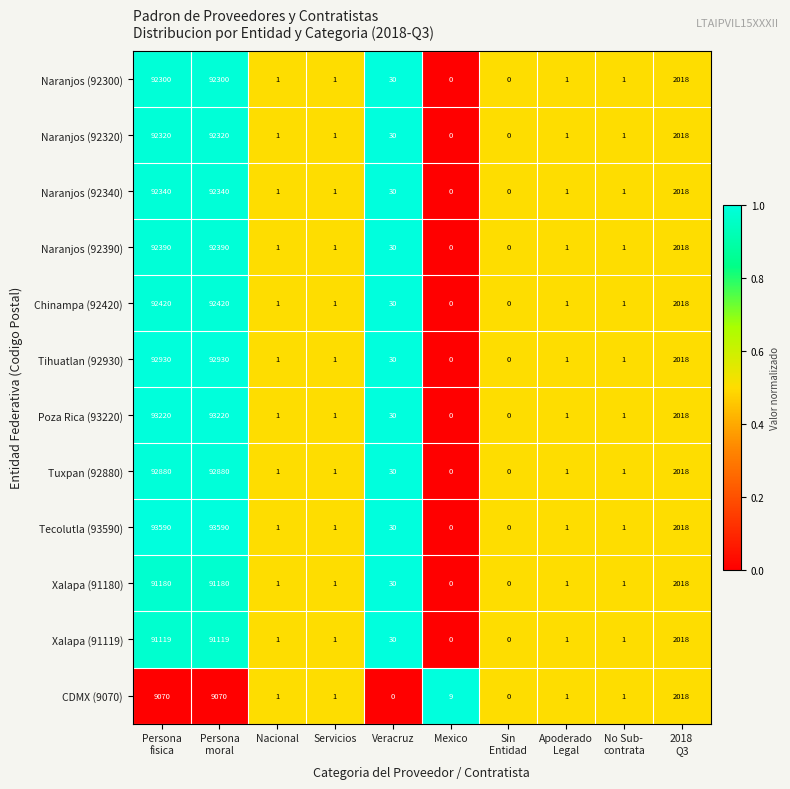

What is the average value of the Naranjos (92390) series?

18683